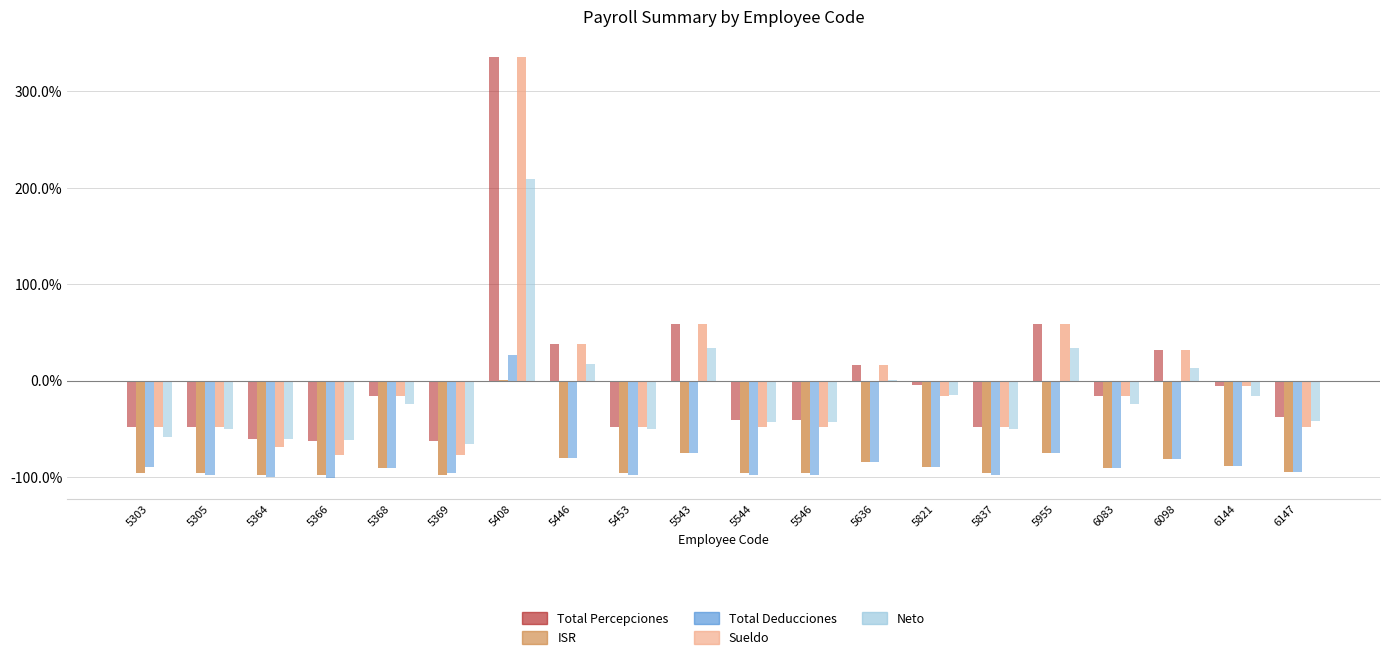

Reading left to right, extract all data points from this chart.

Total Percepciones: -0.5	-0.5	-0.6	-0.6	-0.2	-0.6	3.3	0.4	-0.5	0.6	-0.4	-0.4	0.2	-0.0	-0.5	0.6	-0.2	0.3	-0.1	-0.4
ISR: -1.0	-1.0	-1.0	-1.0	-0.9	-1.0	0.0	-0.8	-1.0	-0.8	-1.0	-1.0	-0.8	-0.9	-1.0	-0.8	-0.9	-0.8	-0.9	-1.0
Total Deducciones: -0.9	-1.0	-1.0	-1.0	-0.9	-1.0	0.3	-0.8	-1.0	-0.8	-1.0	-1.0	-0.8	-0.9	-1.0	-0.8	-0.9	-0.8	-0.9	-1.0
Sueldo: -0.5	-0.5	-0.7	-0.8	-0.2	-0.8	3.3	0.4	-0.5	0.6	-0.5	-0.5	0.2	-0.2	-0.5	0.6	-0.2	0.3	-0.1	-0.5
Neto: -0.6	-0.5	-0.6	-0.6	-0.2	-0.7	2.1	0.2	-0.5	0.3	-0.4	-0.4	0.0	-0.2	-0.5	0.3	-0.2	0.1	-0.2	-0.4